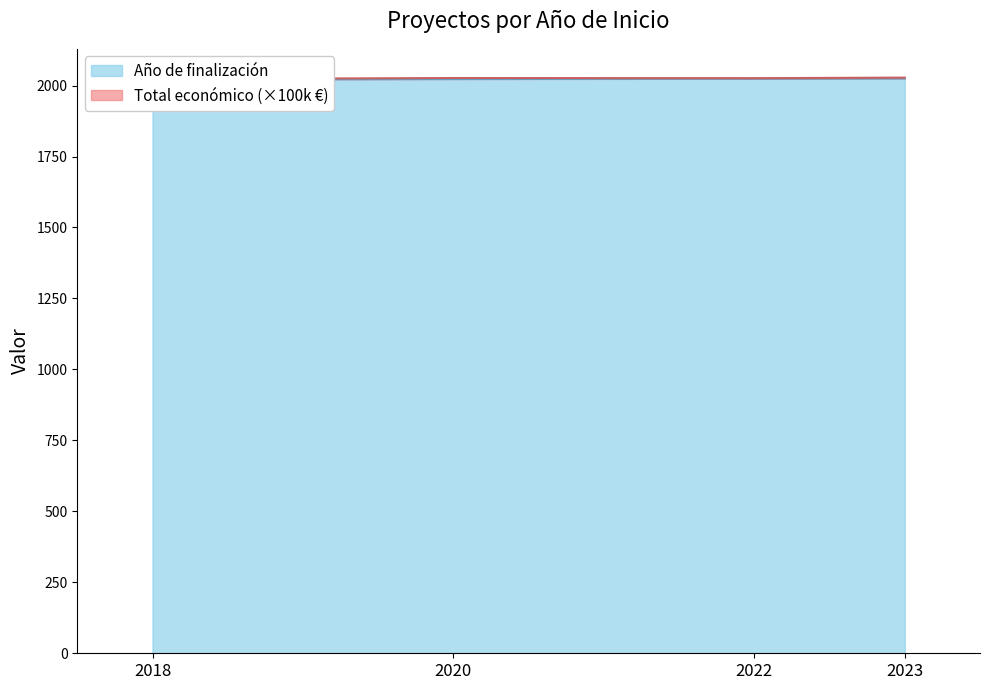

What is the value of the 4th point from the left?

2025